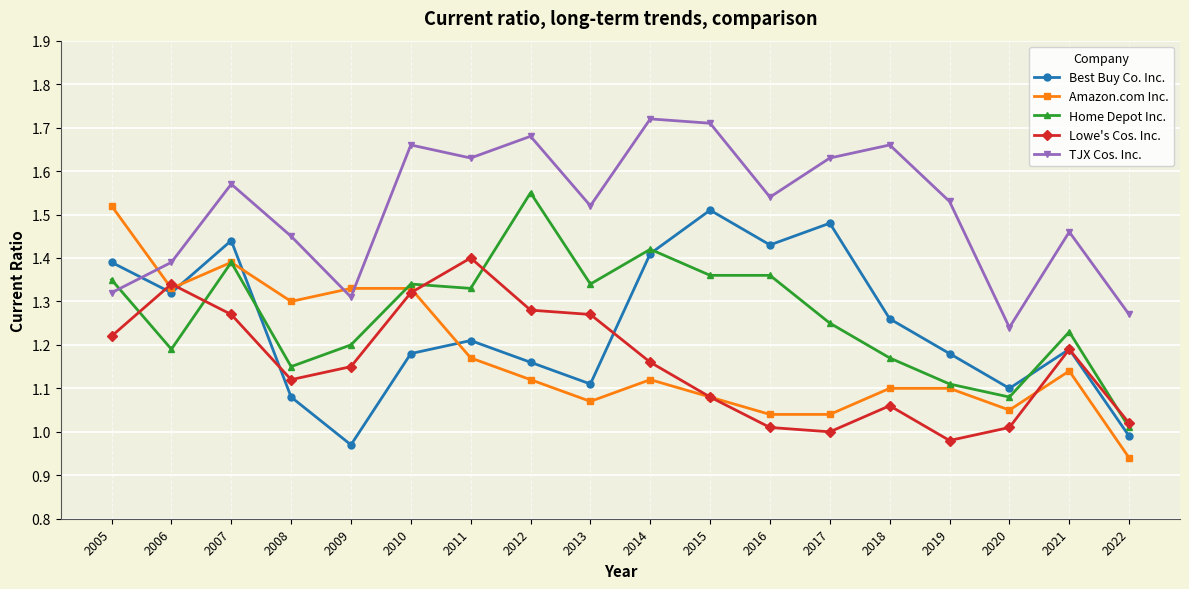

Count the number of data series in this chart.

5